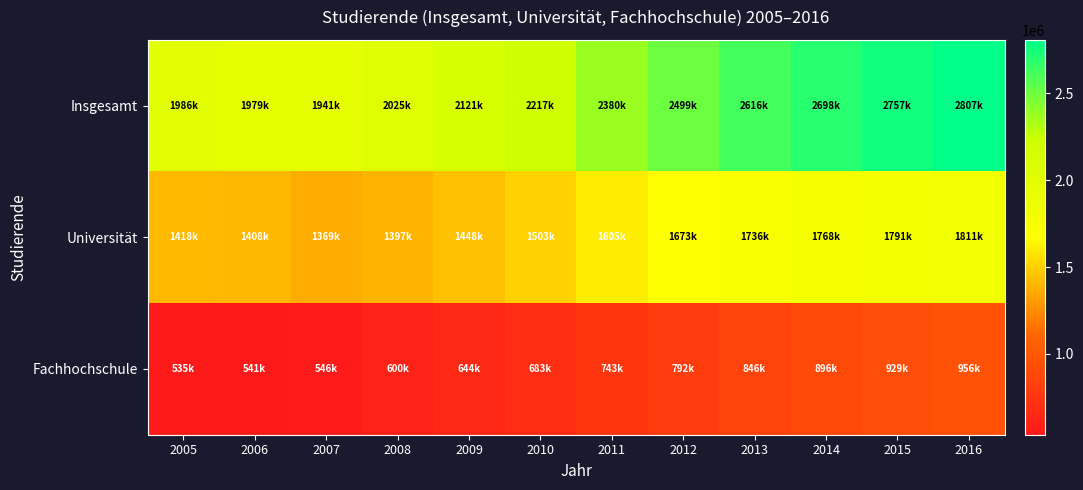

Which series has the largest total across all categories?

Insgesamt